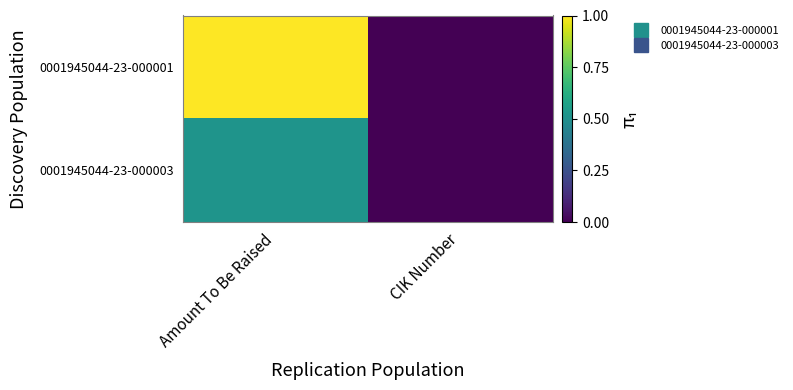

Reading left to right, list all the values displayed in this chart.

0001945044-23-000001: Amount To Be Raised=1.0	CIK Number=0.0
0001945044-23-000003: Amount To Be Raised=0.5	CIK Number=0.0